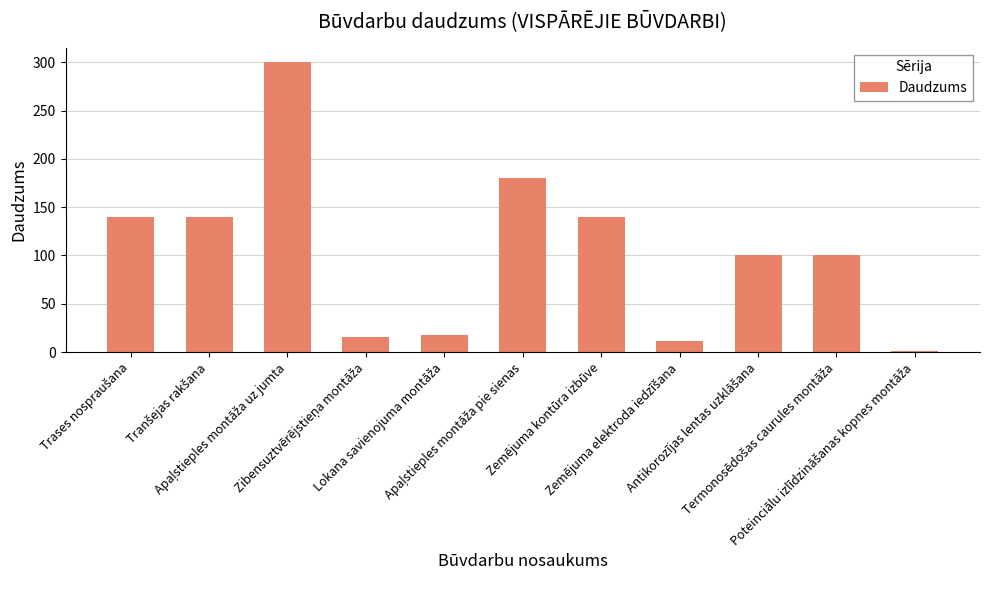

What is the greatest value displayed?

300